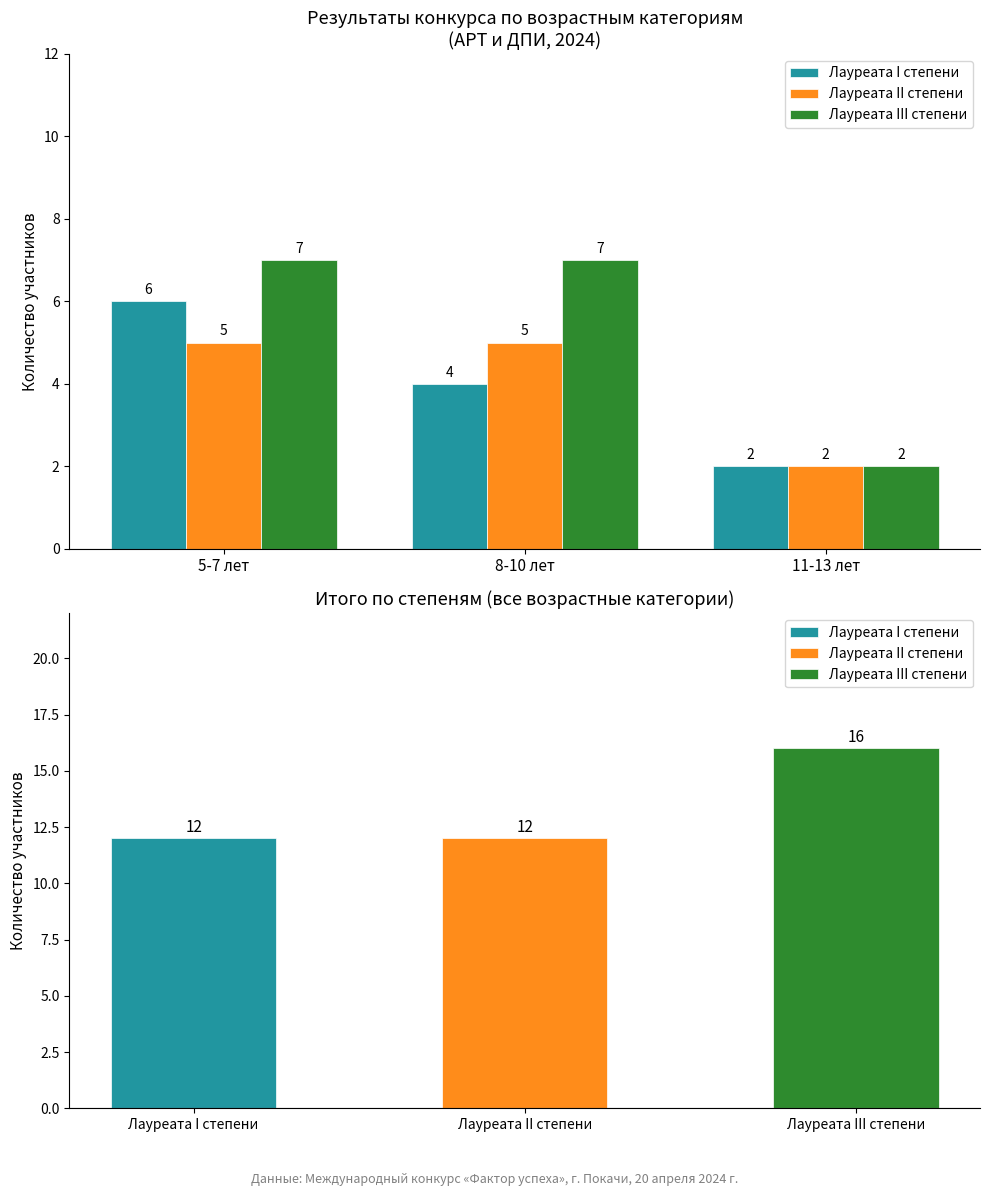

How many bars are there in each group?

3